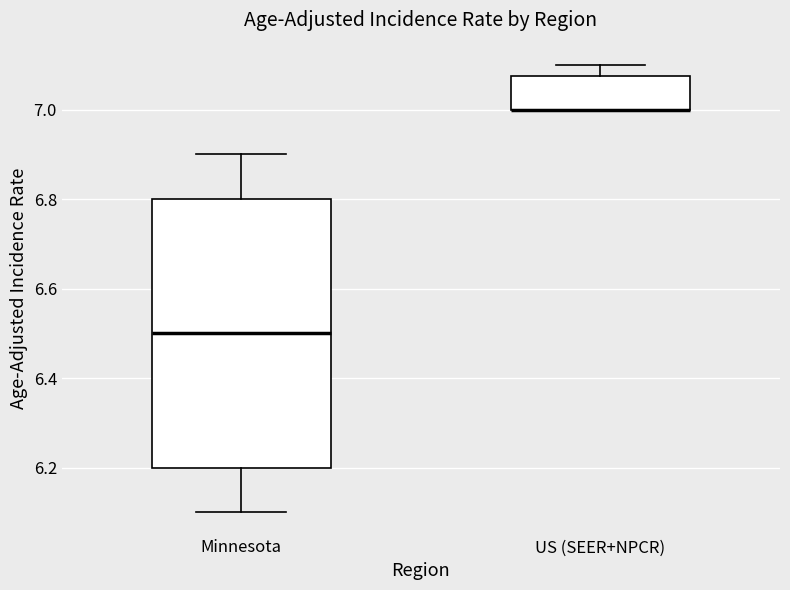

Reading left to right, read every box against the y-axis: the position of its median line, the range the box covers, and the ends of its whiskers. The values are not printed on the chart, so give them approximately, as read against the axis.

Minnesota: median 6.50, box 6.20 to 6.80, whiskers 6.10 to 6.90
US (SEER+NPCR): median 7.00 (drawn on the box's lower edge), box 7.00 to 7.08, whiskers 7.00 to 7.10